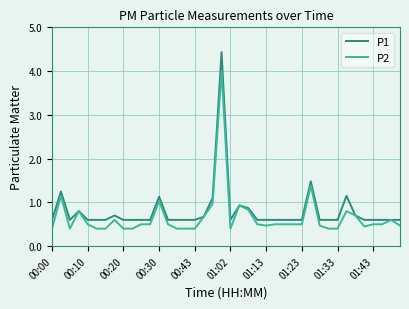

What is the maximum value for P1?

4.4